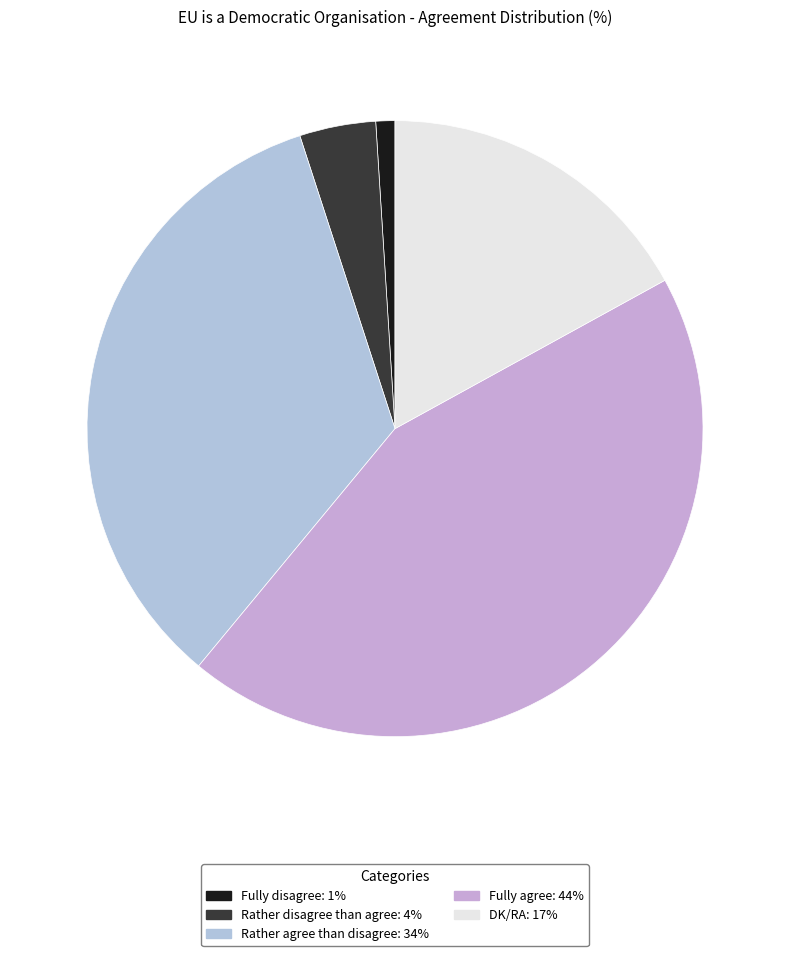

Does Rather agree than disagree account for over 50% of the chart?

No